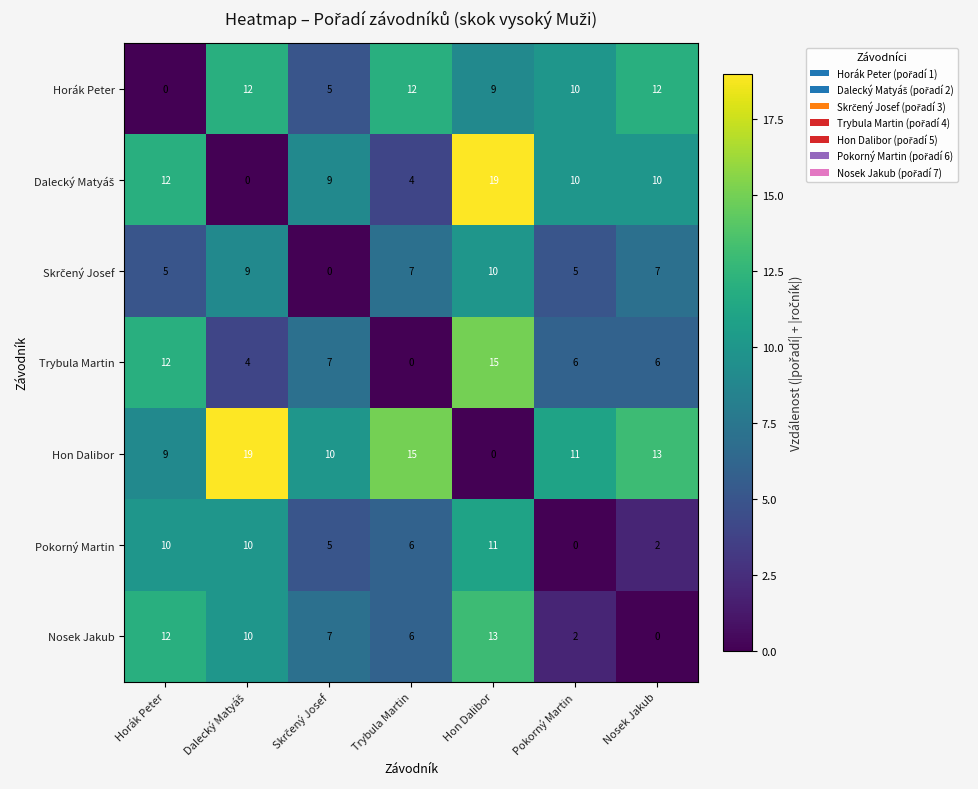

How many values in the Trybula Martin series are below 6?

2